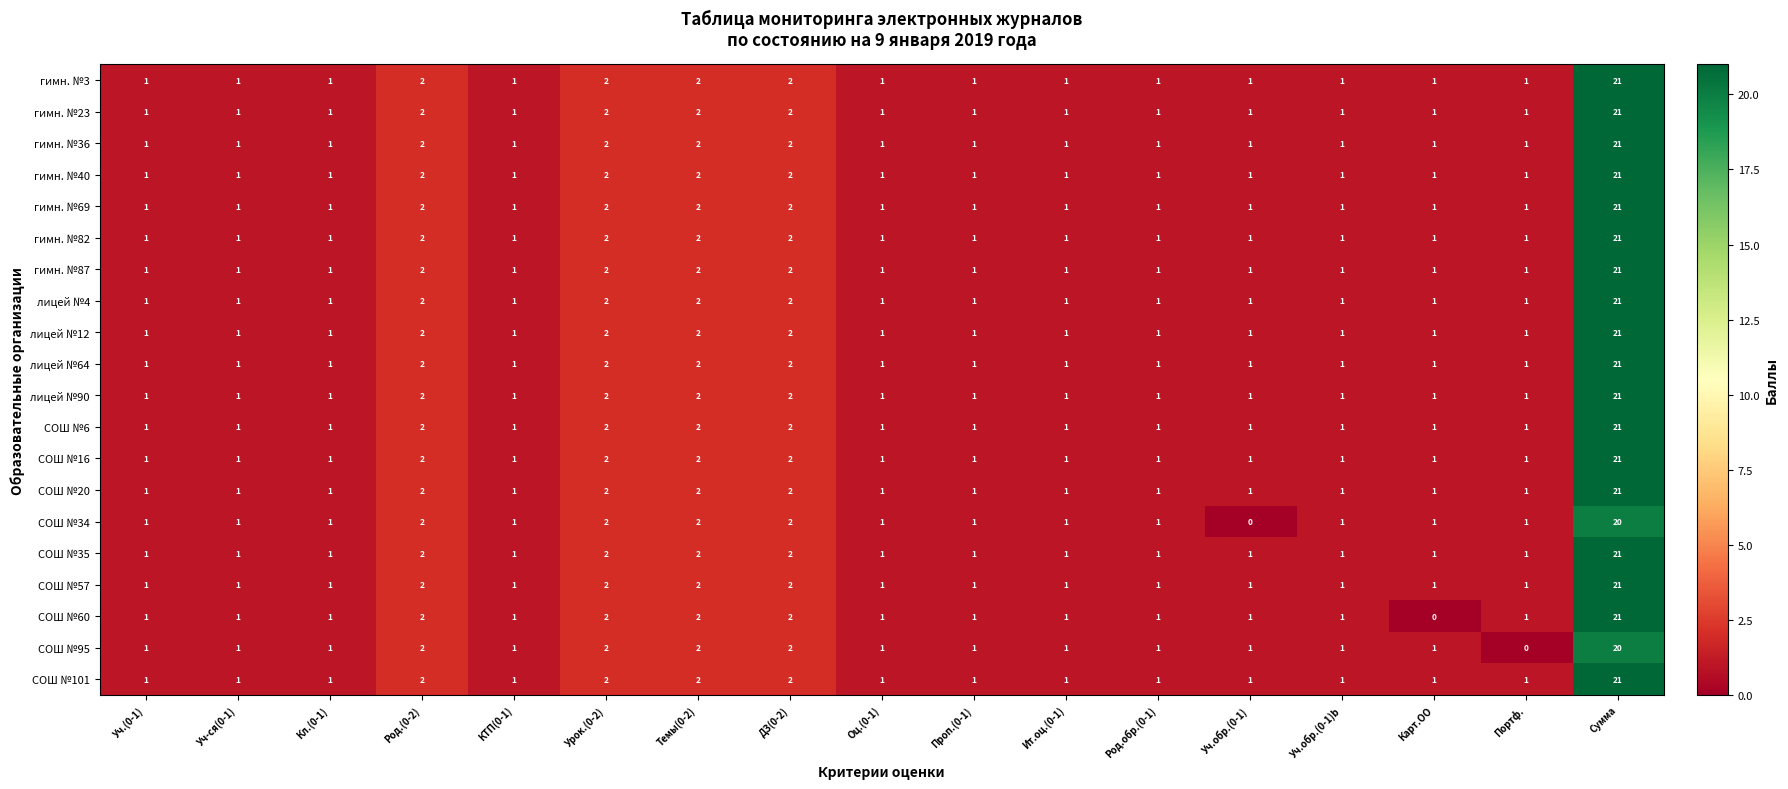

What is the sum of the СОШ №101 values at Уч-ся(0-1) and Род.(0-2)?

3